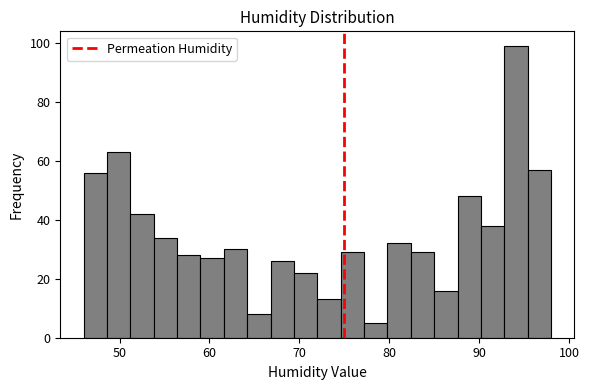

Read against the x-axis, roughly where is the centre of the tallest bar?

94